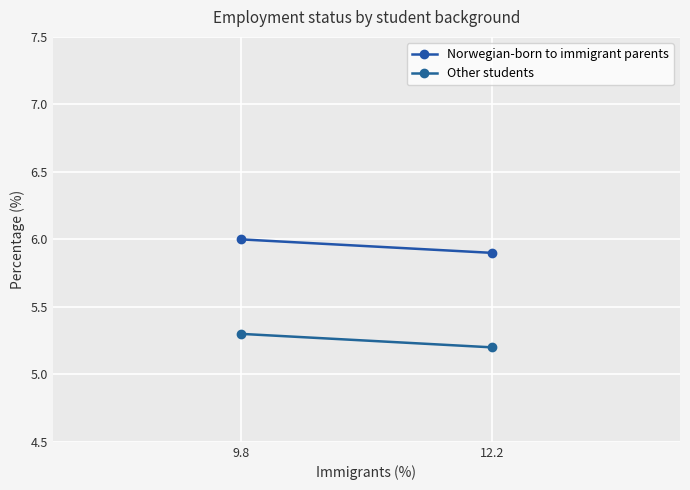

How many categories are shown in the chart?

2